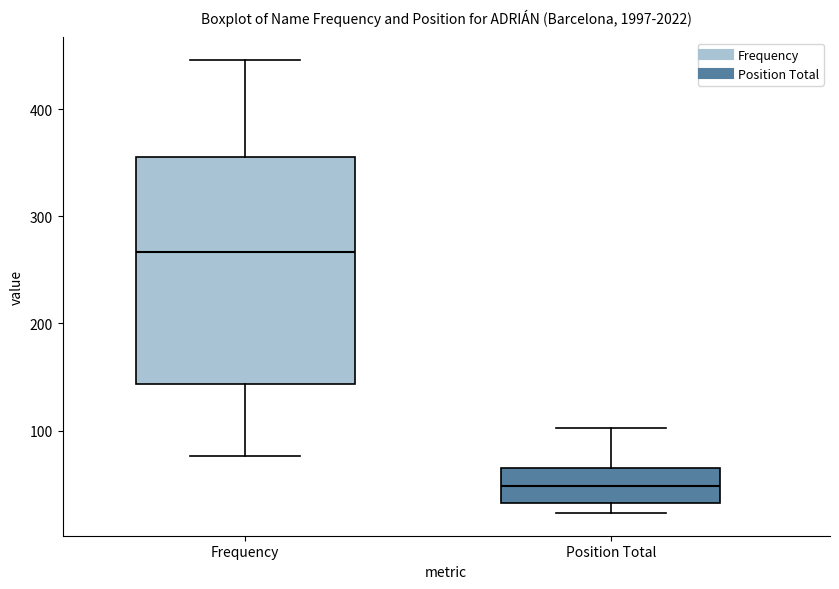

Reading left to right, read every box against the y-axis: the position of its median line, the range the box covers, and the ends of its whiskers. The values are not printed on the chart, so give them approximately, as read against the axis.

Frequency: median 270, box 140 to 360, whiskers 80 to 450
Position Total: median 50, box 30 to 70, whiskers 20 to 100